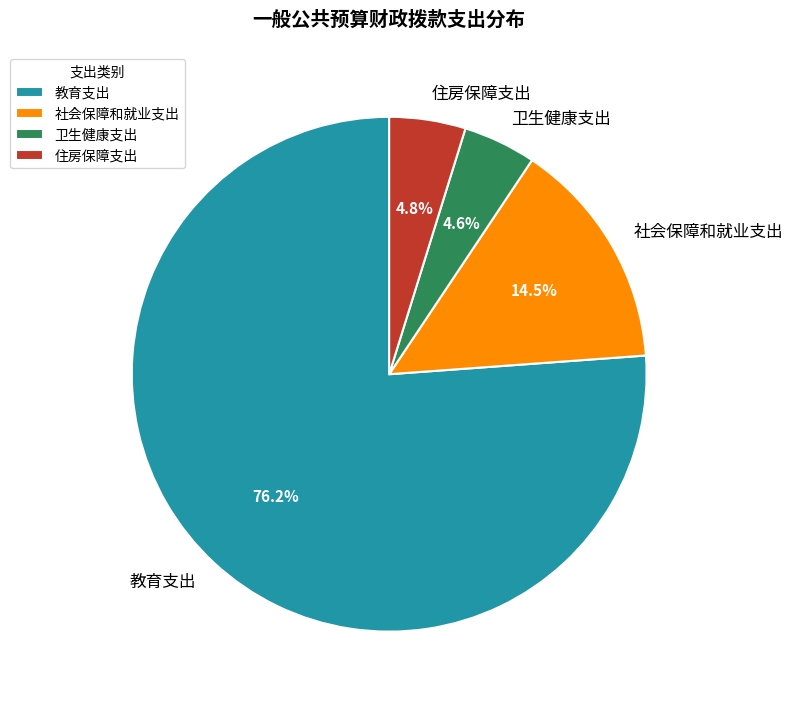

Is 教育支出 the majority of the pie?

Yes